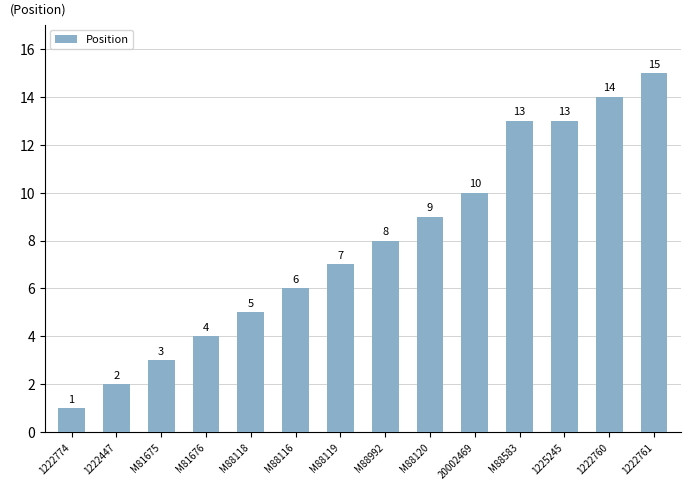

Is it true that the value at 1222760 is 25?

False